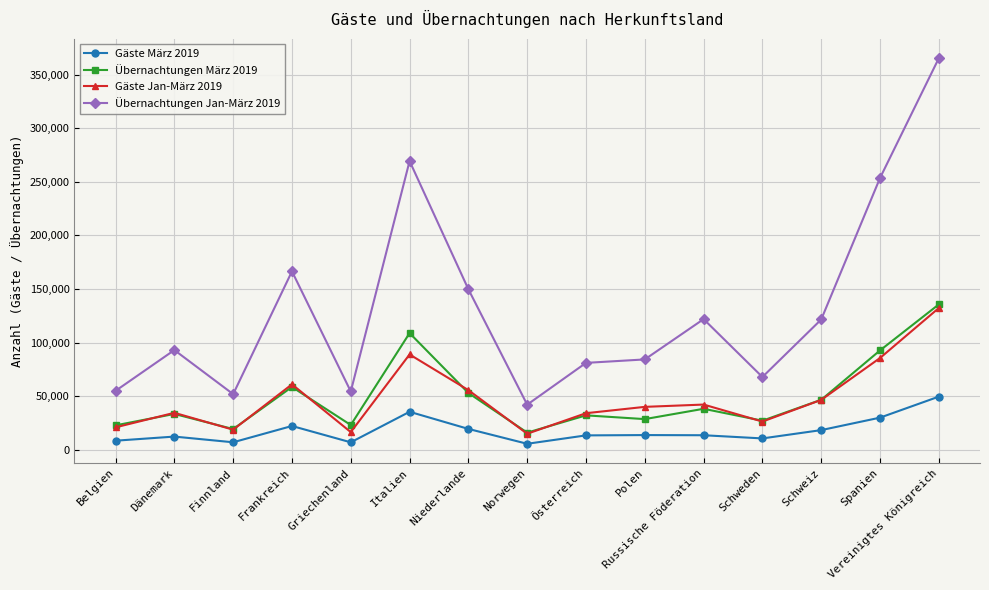

What is the difference between the maximum and minimum values in the Übernachtungen März 2019 series?

119607